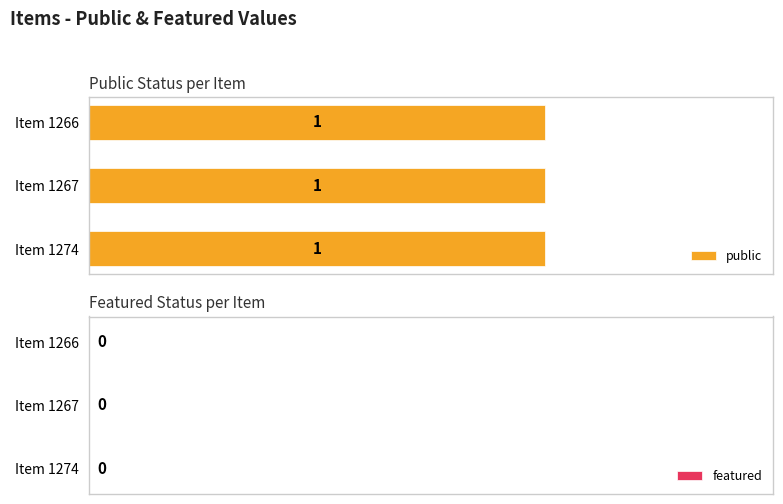

At which label is public closest to 1?

1274